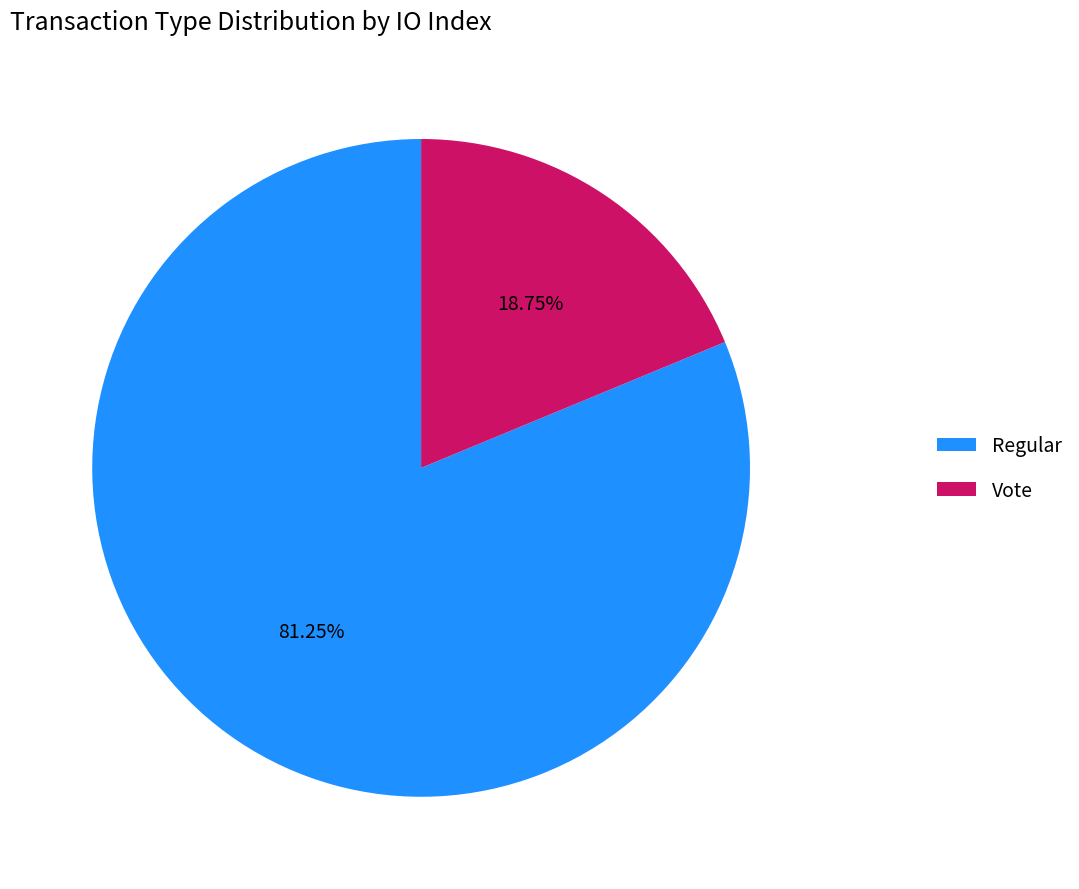

Rank the categories by value from lowest to highest.

Vote, Regular